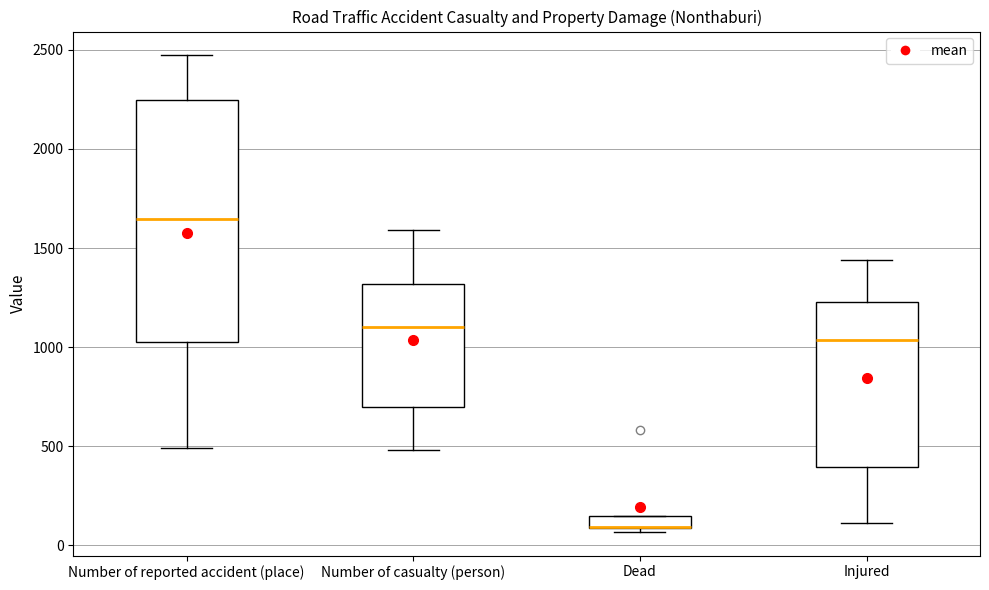

Where is the upper edge of the box for Number of casualty (person) on the y-axis? The values are not printed on the chart, so give them approximately, as read against the axis.

1300